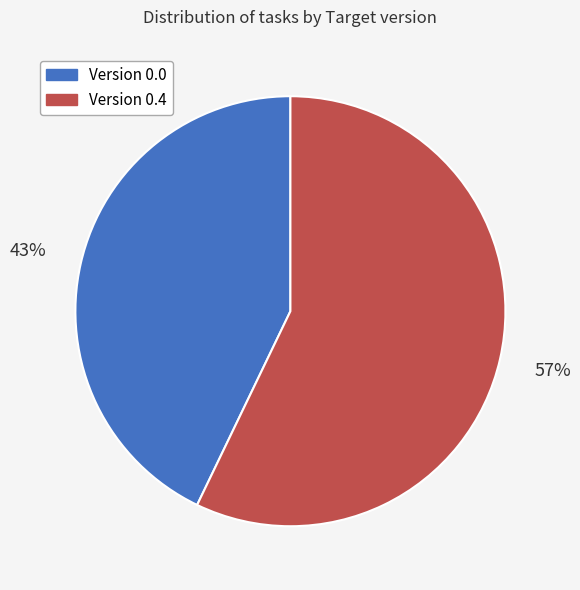

Count the number of slices in the pie.

2